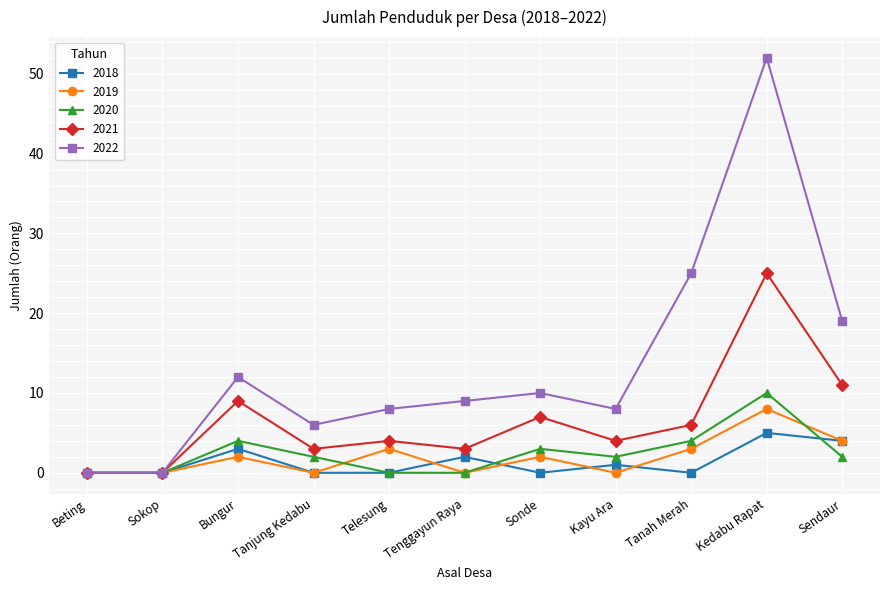

How many series are shown in this chart?

5